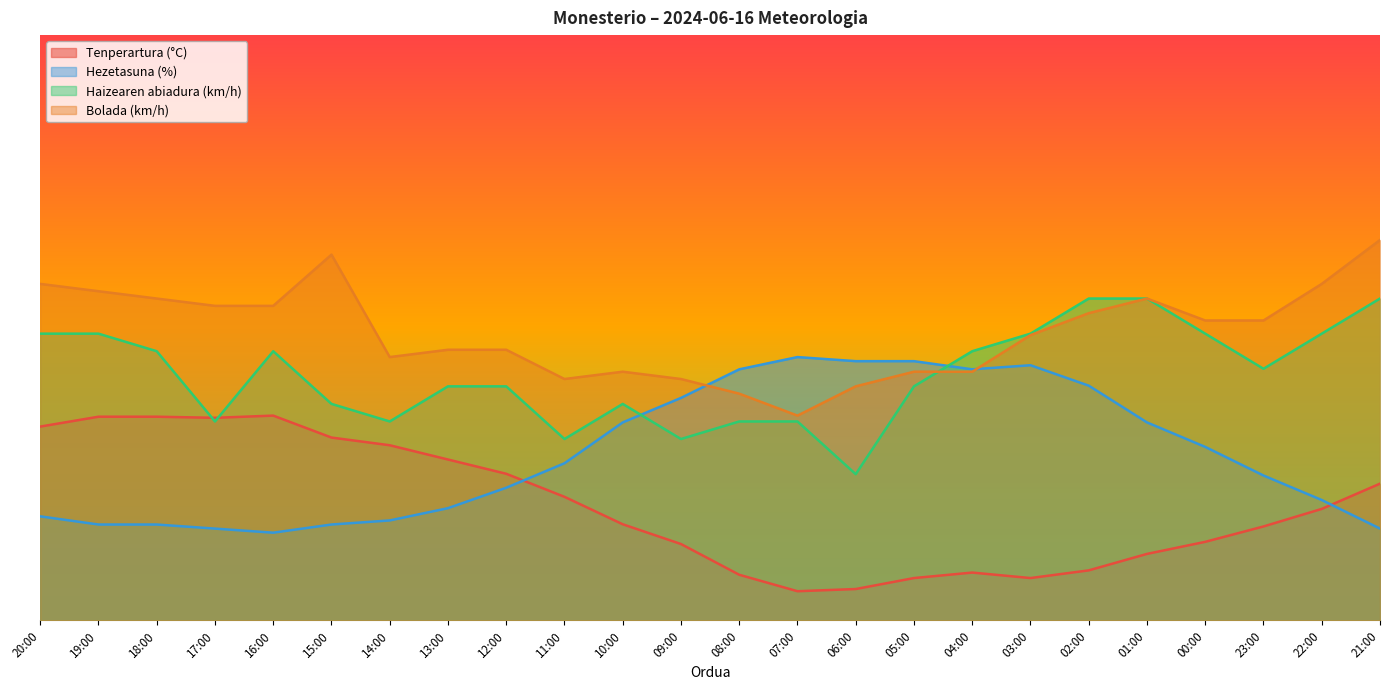

What is the maximum value shown in the chart?

65.0